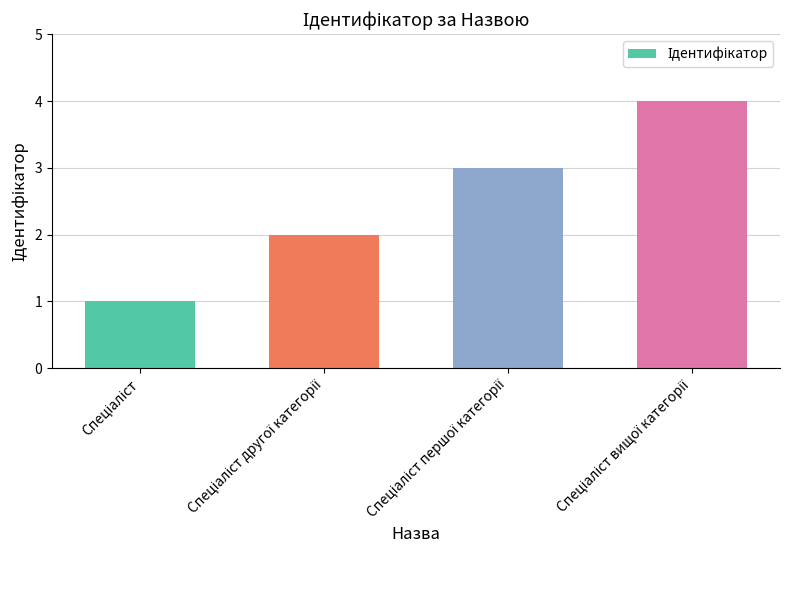

What is the sum of all values?

10